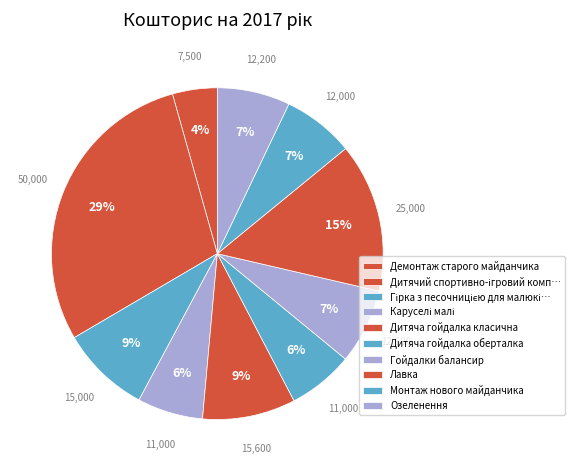

True or false: Монтаж нового майданчика accounts for 1% of the total.

False